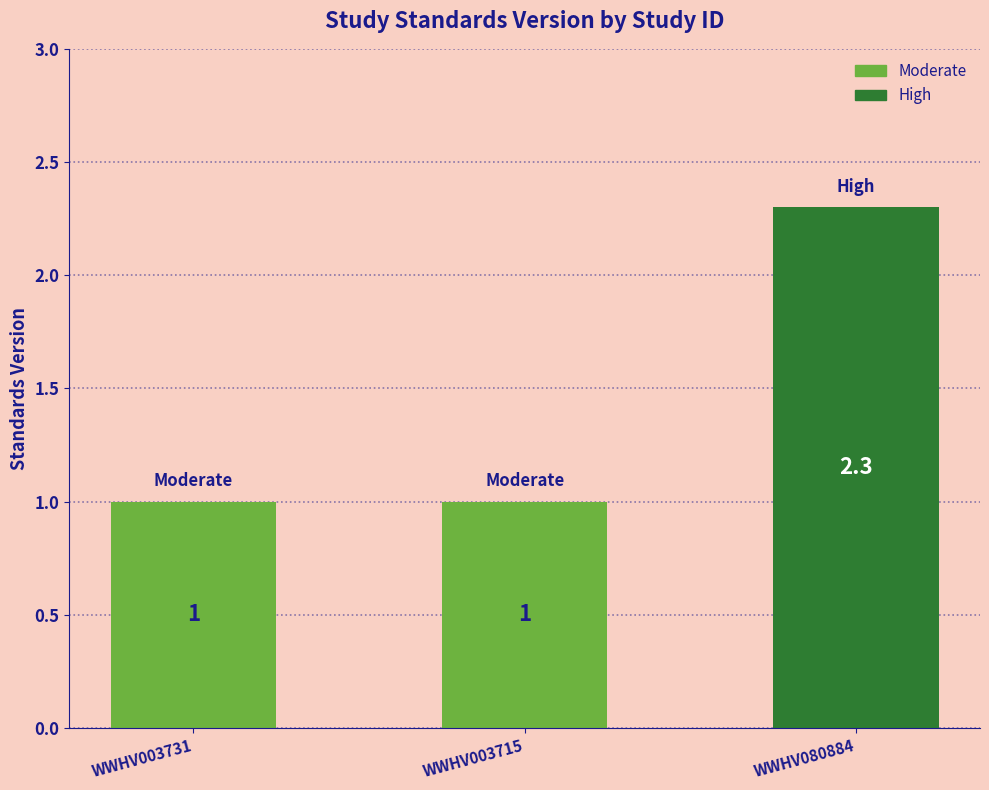

What is the approximate value at WWHV080884?

2.3